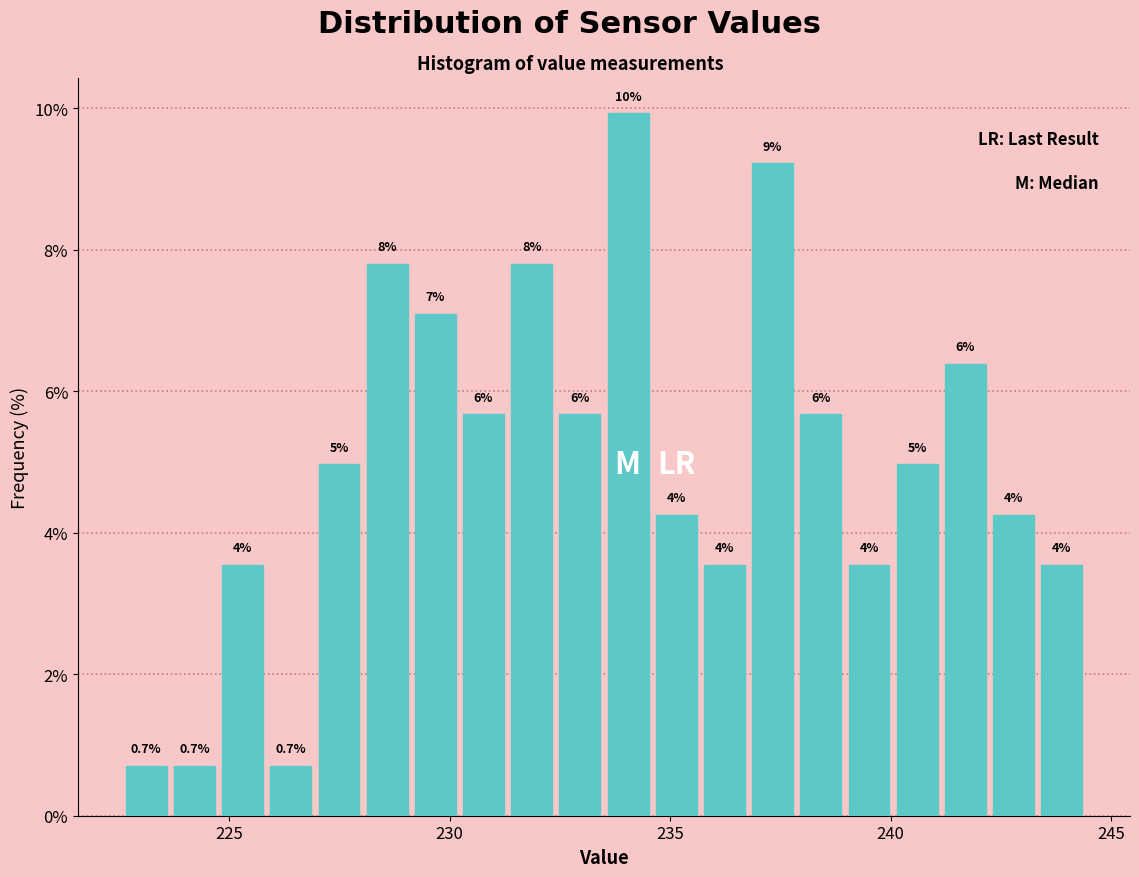

Around what value on the x-axis is the tallest bar? Give the approximate position of its centre, as read against the axis.

234.0